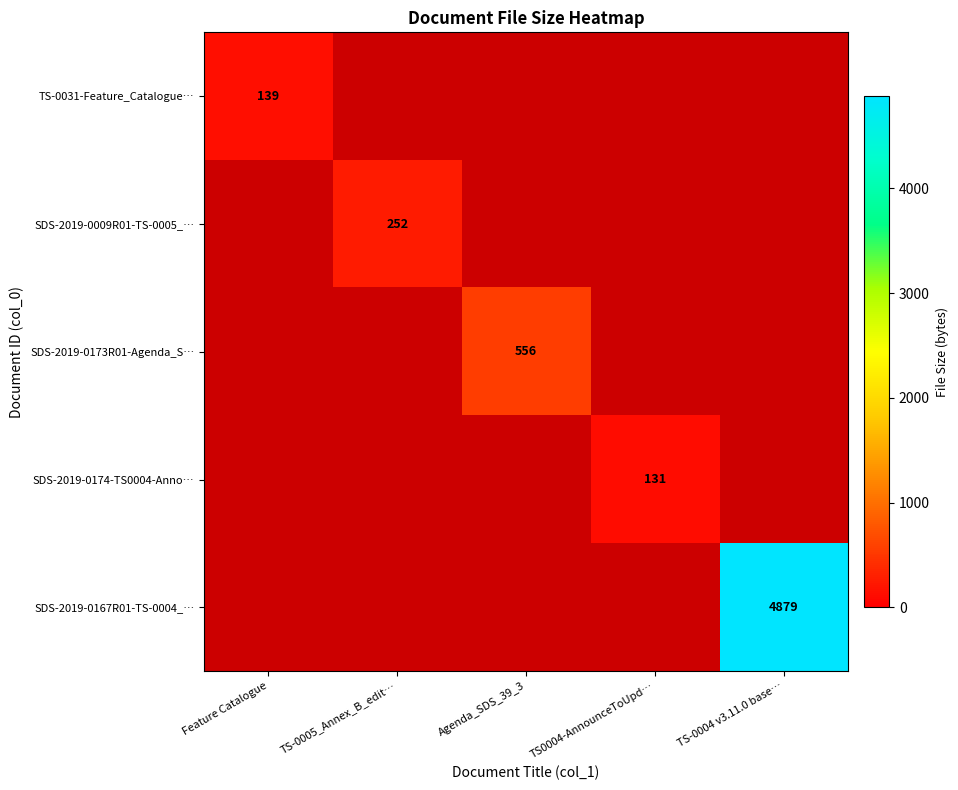

How many series are shown in this chart?

5